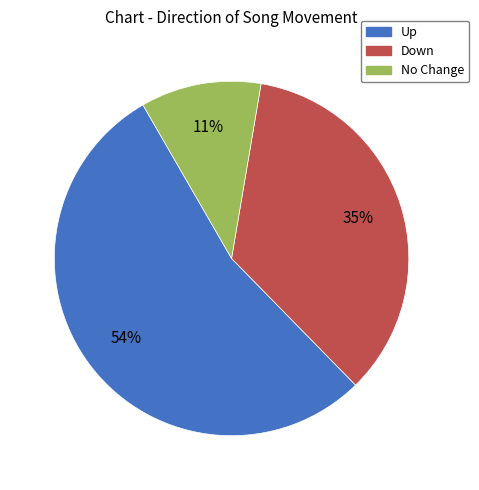

Is there any slice that represents more than half of the pie?

Yes